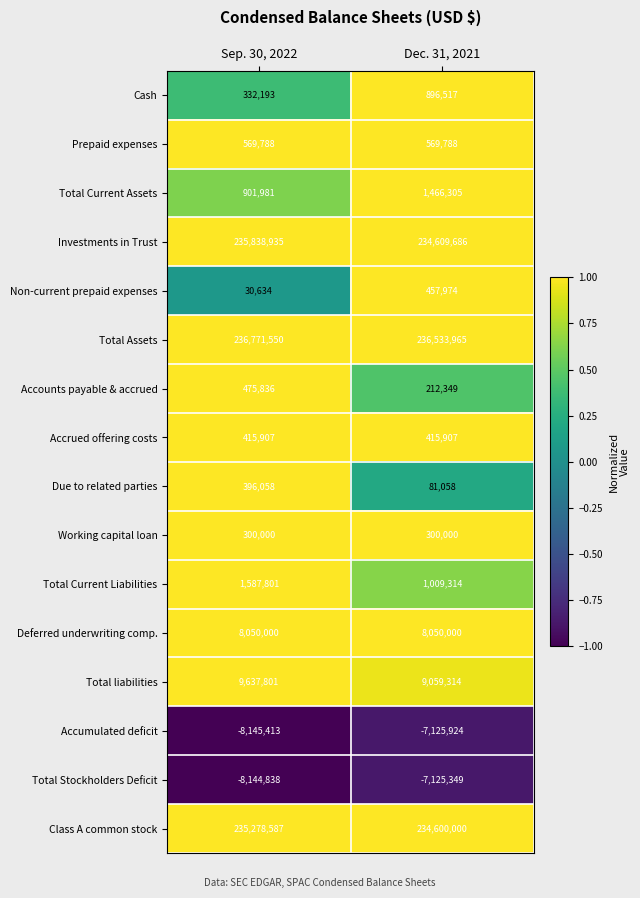

Which category has the highest value across all series?

Sep. 30, 2022